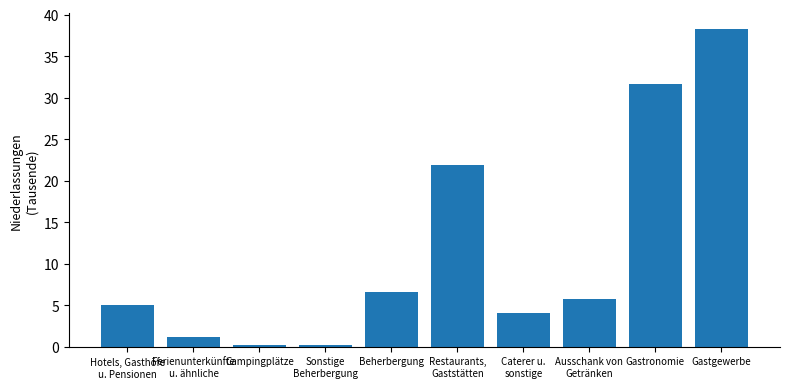

Rank the categories by value from highest to lowest.

Gastgewerbe, Gastronomie, Restaurants,
Gaststätten, Beherbergung, Ausschank von
Getränken, Hotels, Gasthöfe
u. Pensionen, Caterer u.
sonstige, Ferienunterkünfte
u. ähnliche, Sonstige
Beherbergung, Campingplätze